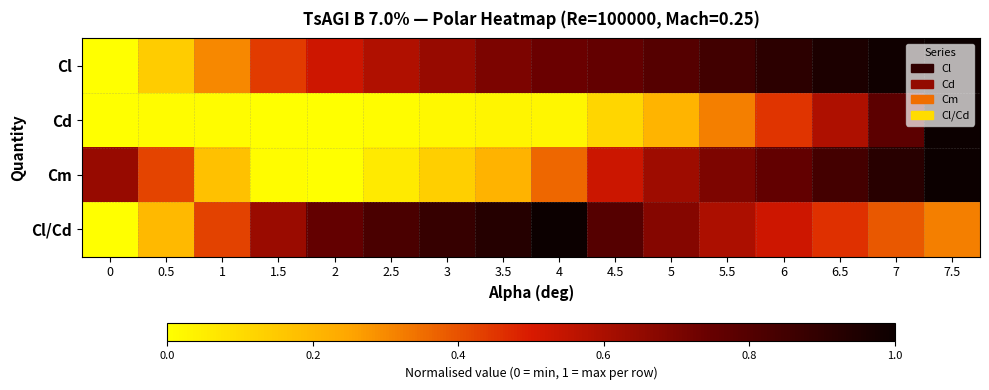

Between 6.5 and 7.5, which series saw the biggest shift?

Cd